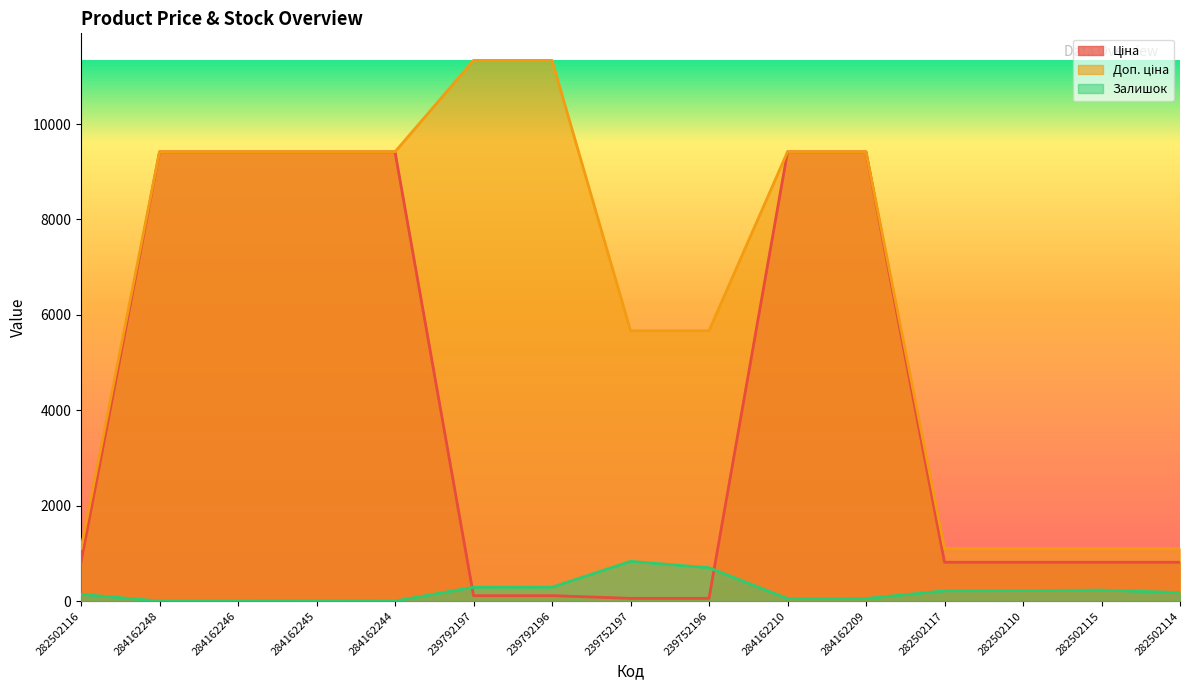

List the series in order of their overall mean, lowest first.

Залишок, Ціна, Доп. ціна